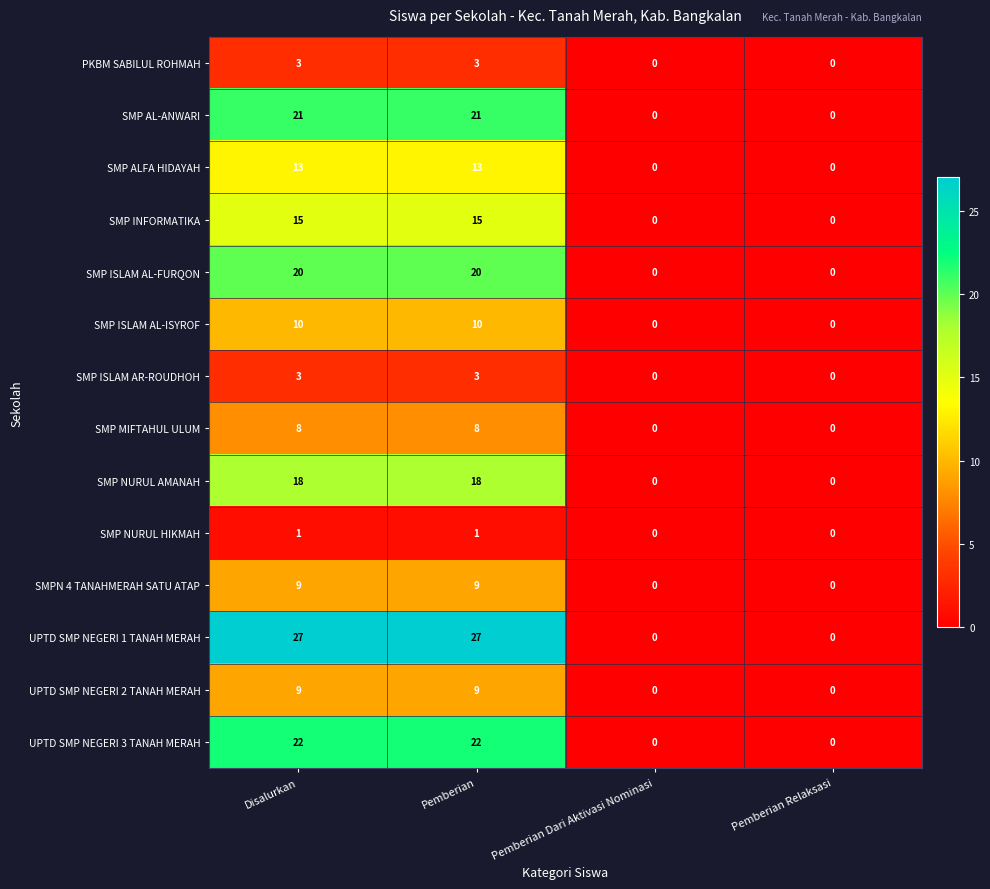

What is the maximum value for SMPN 4 TANAHMERAH SATU ATAP?

9